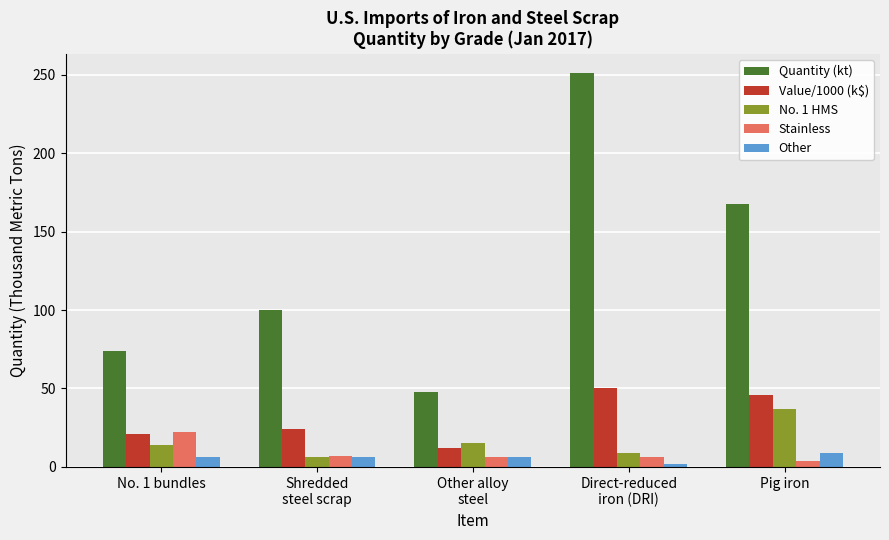

What is the sum of all Value/1000 (k$) values?

153